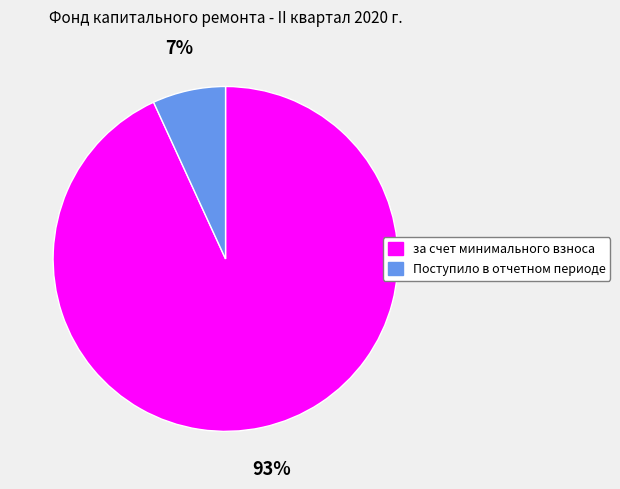

Is the sum of Поступило в отчетном периоде and за счет минимального взноса greater than half?

Yes